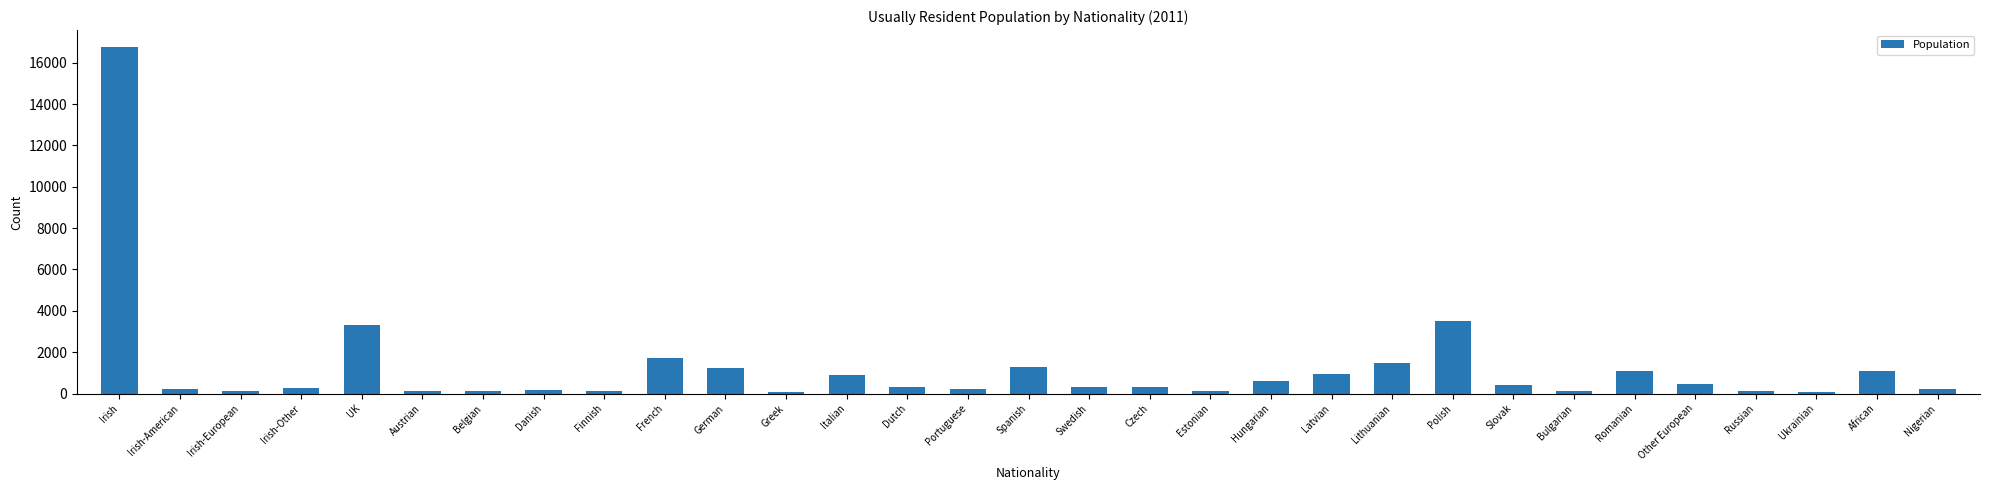

At which category does the chart reach its peak across all series?

Irish